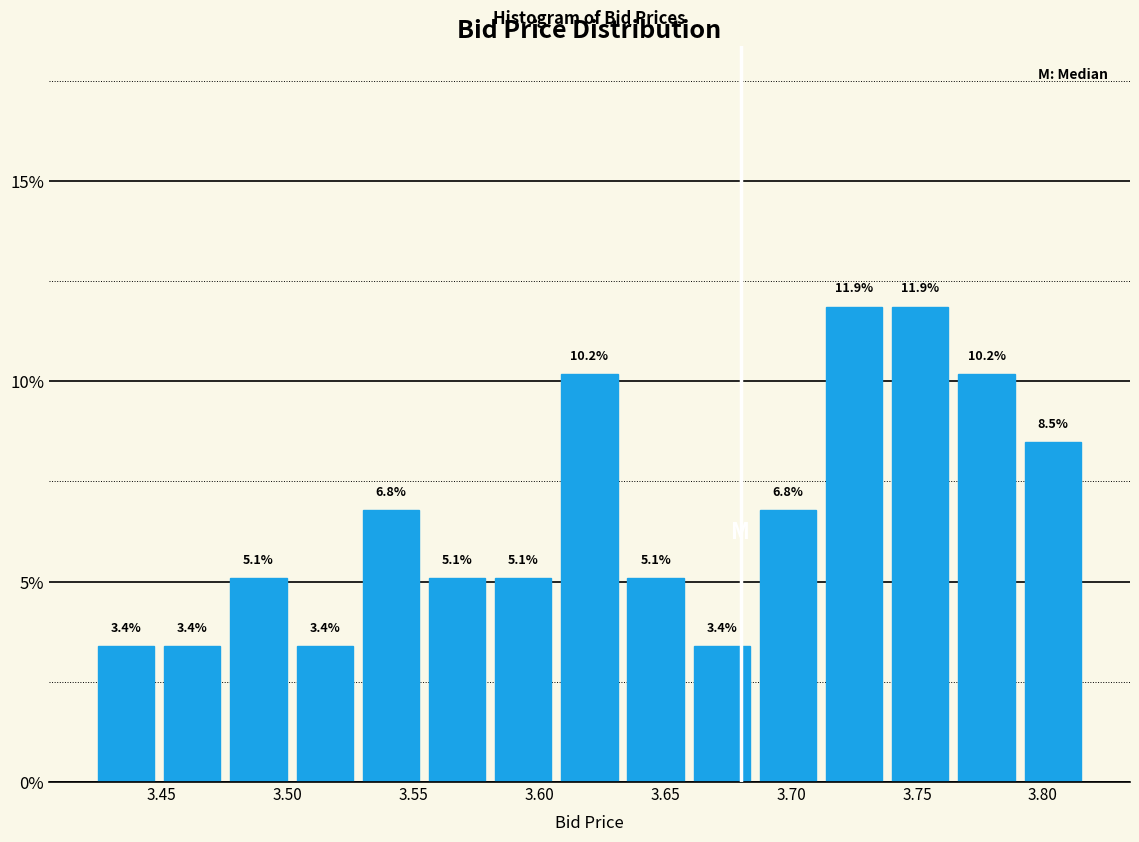

How tall is the bar that spans 3.585 to 3.610 on the x-axis? The bar edges are not printed on the chart, so give them approximately, as read against the axis.

5.1